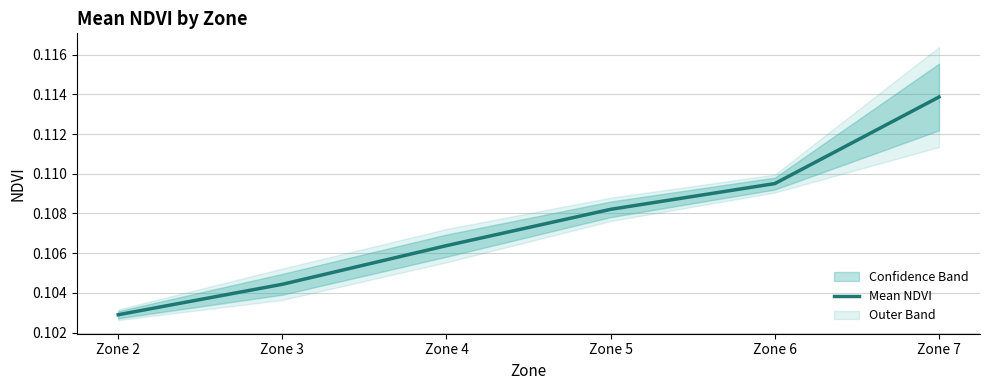

What is the minimum value shown in the chart?

0.1